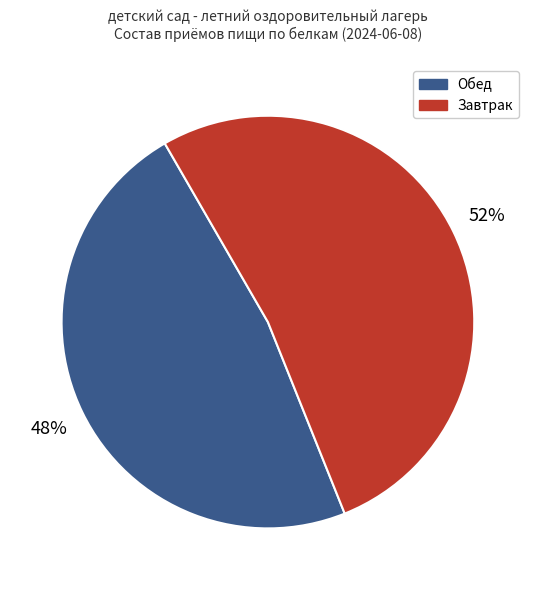

How many slices are in this pie chart?

2